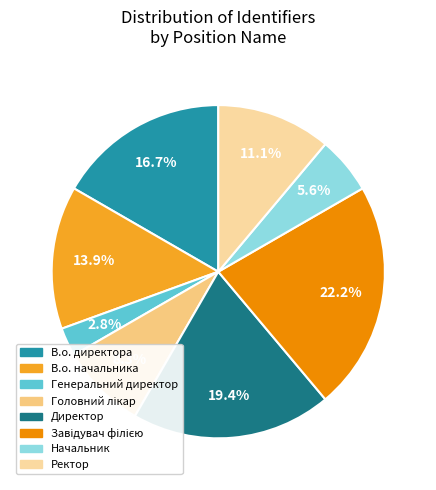

True or false: В.о. начальника accounts for 28% of the total.

False